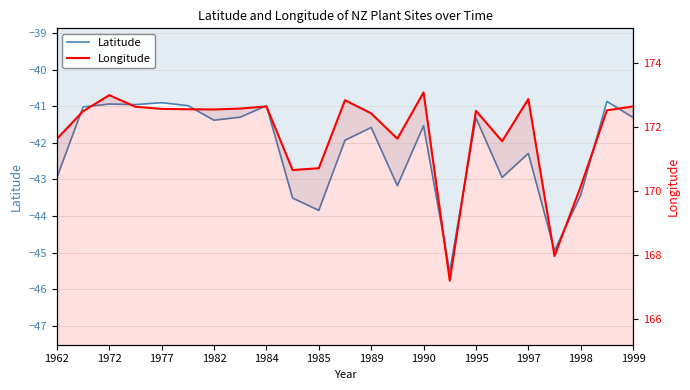

What is the highest value of the Latitude series?

-40.9